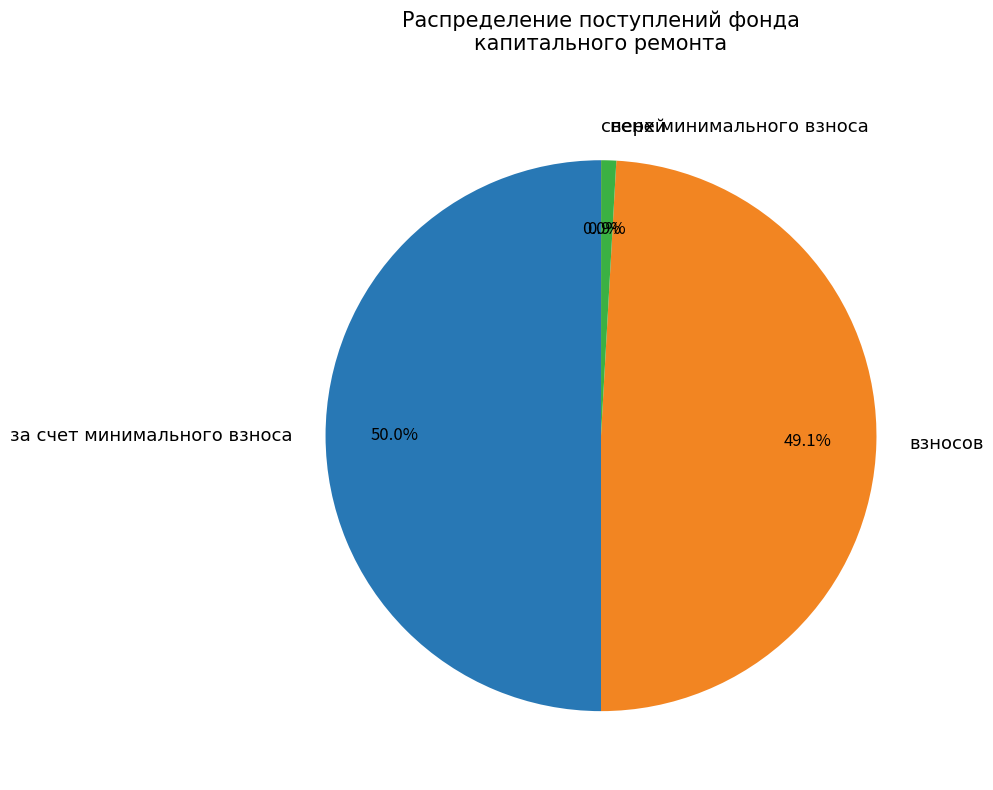

Does пеней represent more than half of the total?

No